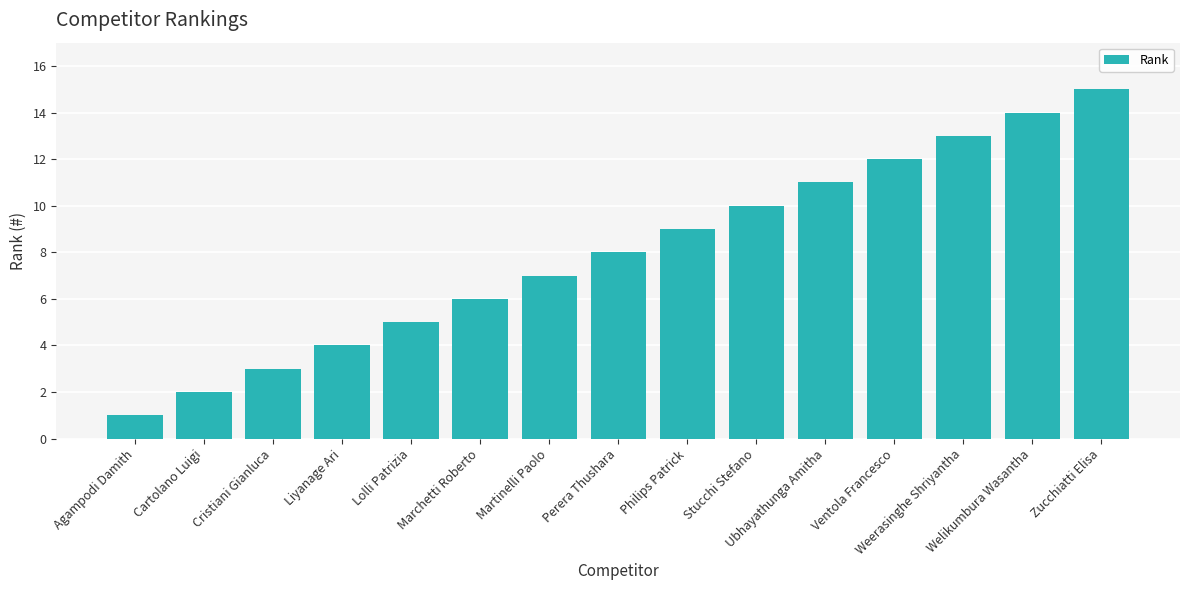

Between Philips Patrick and Liyanage Ari, which is larger?

Philips Patrick